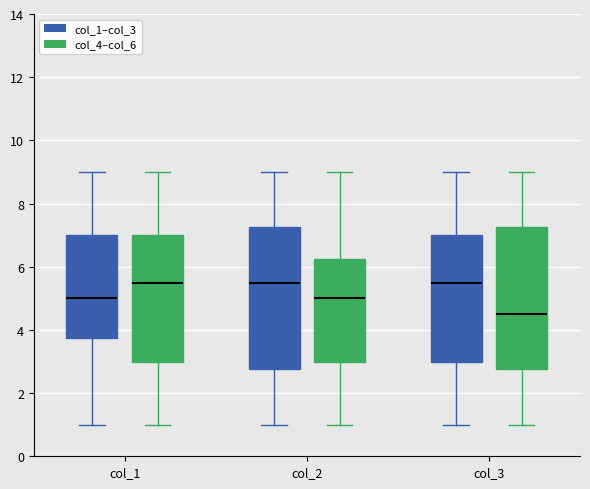

Where does the median line of the box for col_3 (col_1–col_3) sit on the y-axis? The values are not printed on the chart, so give them approximately, as read against the axis.

5.6